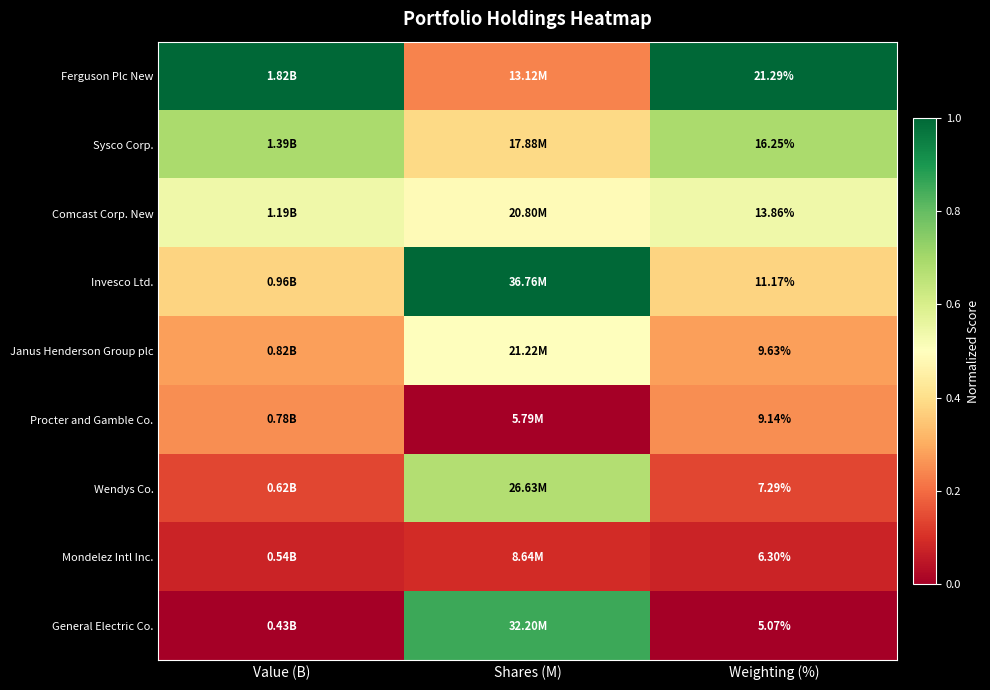

Is the value of Janus Henderson Group plc at Value (B) greater than the value of Wendys Co. at Weighting (%)?

Yes